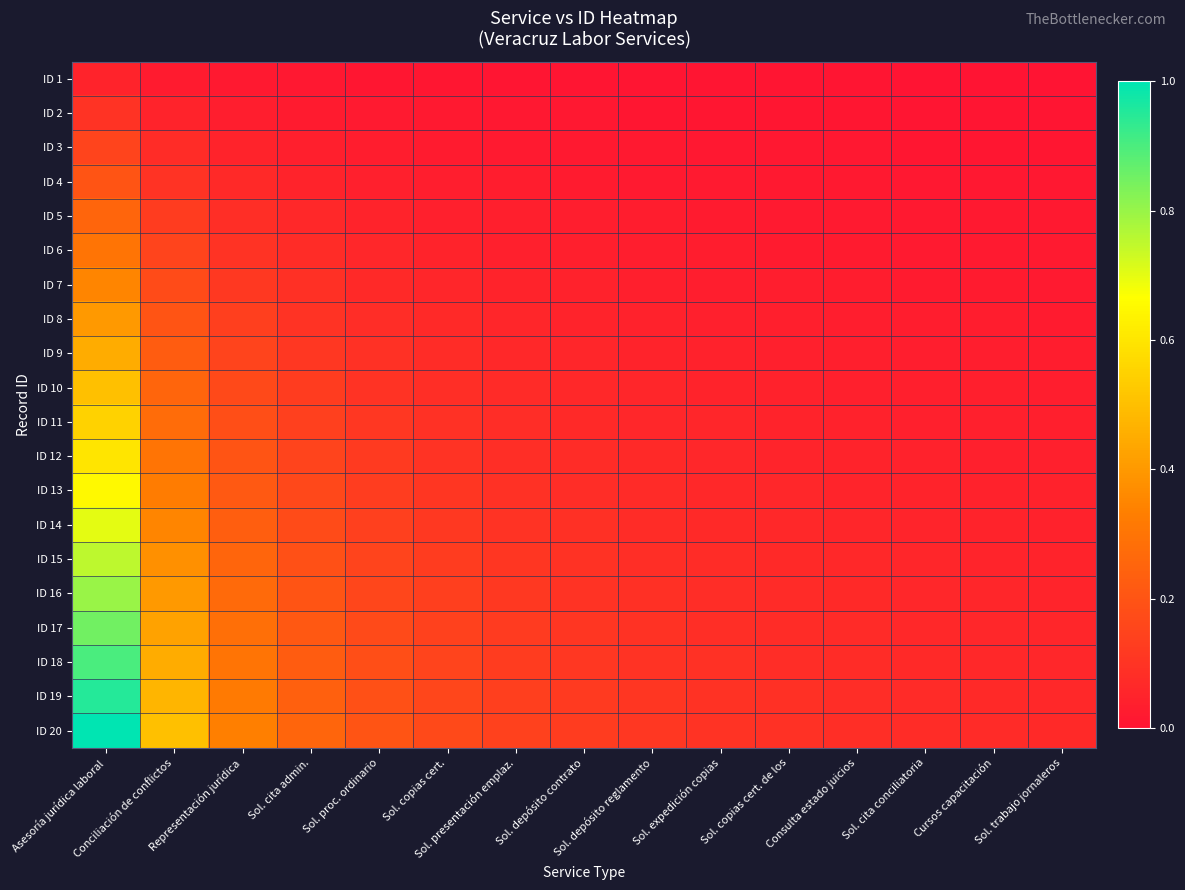

Reading right to left, what are all the values shown in this chart?

ID 1: Sol. trabajo jornaleros=0.0	Cursos capacitación=0.0	Sol. cita conciliatoria=0.0	Consulta estado juicios=0.0	Sol. copias cert. de los=0.0	Sol. expedición copias=0.0	Sol. depósito reglamento=0.0	Sol. depósito contrato=0.0	Sol. presentación emplaz.=0.0	Sol. copias cert.=0.0	Sol. proc. ordinario=0.0	Sol. cita admin.=0.0	Representación jurídica=0.0	Conciliación de conflictos=0.0	Asesoría jurídica laboral=0.1
ID 2: Sol. trabajo jornaleros=0.0	Cursos capacitación=0.0	Sol. cita conciliatoria=0.0	Consulta estado juicios=0.0	Sol. copias cert. de los=0.0	Sol. expedición copias=0.0	Sol. depósito reglamento=0.0	Sol. depósito contrato=0.0	Sol. presentación emplaz.=0.0	Sol. copias cert.=0.0	Sol. proc. ordinario=0.0	Sol. cita admin.=0.0	Representación jurídica=0.0	Conciliación de conflictos=0.1	Asesoría jurídica laboral=0.1
ID 3: Sol. trabajo jornaleros=0.0	Cursos capacitación=0.0	Sol. cita conciliatoria=0.0	Consulta estado juicios=0.0	Sol. copias cert. de los=0.0	Sol. expedición copias=0.0	Sol. depósito reglamento=0.0	Sol. depósito contrato=0.0	Sol. presentación emplaz.=0.0	Sol. copias cert.=0.0	Sol. proc. ordinario=0.0	Sol. cita admin.=0.0	Representación jurídica=0.1	Conciliación de conflictos=0.1	Asesoría jurídica laboral=0.1
ID 4: Sol. trabajo jornaleros=0.0	Cursos capacitación=0.0	Sol. cita conciliatoria=0.0	Consulta estado juicios=0.0	Sol. copias cert. de los=0.0	Sol. expedición copias=0.0	Sol. depósito reglamento=0.0	Sol. depósito contrato=0.0	Sol. presentación emplaz.=0.0	Sol. copias cert.=0.0	Sol. proc. ordinario=0.0	Sol. cita admin.=0.1	Representación jurídica=0.1	Conciliación de conflictos=0.1	Asesoría jurídica laboral=0.2
ID 5: Sol. trabajo jornaleros=0.0	Cursos capacitación=0.0	Sol. cita conciliatoria=0.0	Consulta estado juicios=0.0	Sol. copias cert. de los=0.0	Sol. expedición copias=0.0	Sol. depósito reglamento=0.0	Sol. depósito contrato=0.0	Sol. presentación emplaz.=0.0	Sol. copias cert.=0.0	Sol. proc. ordinario=0.1	Sol. cita admin.=0.1	Representación jurídica=0.1	Conciliación de conflictos=0.1	Asesoría jurídica laboral=0.2
ID 6: Sol. trabajo jornaleros=0.0	Cursos capacitación=0.0	Sol. cita conciliatoria=0.0	Consulta estado juicios=0.0	Sol. copias cert. de los=0.0	Sol. expedición copias=0.0	Sol. depósito reglamento=0.0	Sol. depósito contrato=0.0	Sol. presentación emplaz.=0.0	Sol. copias cert.=0.1	Sol. proc. ordinario=0.1	Sol. cita admin.=0.1	Representación jurídica=0.1	Conciliación de conflictos=0.1	Asesoría jurídica laboral=0.3
ID 7: Sol. trabajo jornaleros=0.0	Cursos capacitación=0.0	Sol. cita conciliatoria=0.0	Consulta estado juicios=0.0	Sol. copias cert. de los=0.0	Sol. expedición copias=0.0	Sol. depósito reglamento=0.0	Sol. depósito contrato=0.0	Sol. presentación emplaz.=0.1	Sol. copias cert.=0.1	Sol. proc. ordinario=0.1	Sol. cita admin.=0.1	Representación jurídica=0.1	Conciliación de conflictos=0.2	Asesoría jurídica laboral=0.3
ID 8: Sol. trabajo jornaleros=0.0	Cursos capacitación=0.0	Sol. cita conciliatoria=0.0	Consulta estado juicios=0.0	Sol. copias cert. de los=0.0	Sol. expedición copias=0.0	Sol. depósito reglamento=0.0	Sol. depósito contrato=0.1	Sol. presentación emplaz.=0.1	Sol. copias cert.=0.1	Sol. proc. ordinario=0.1	Sol. cita admin.=0.1	Representación jurídica=0.1	Conciliación de conflictos=0.2	Asesoría jurídica laboral=0.4
ID 9: Sol. trabajo jornaleros=0.0	Cursos capacitación=0.0	Sol. cita conciliatoria=0.0	Consulta estado juicios=0.0	Sol. copias cert. de los=0.0	Sol. expedición copias=0.0	Sol. depósito reglamento=0.1	Sol. depósito contrato=0.1	Sol. presentación emplaz.=0.1	Sol. copias cert.=0.1	Sol. proc. ordinario=0.1	Sol. cita admin.=0.1	Representación jurídica=0.1	Conciliación de conflictos=0.2	Asesoría jurídica laboral=0.5
ID 10: Sol. trabajo jornaleros=0.0	Cursos capacitación=0.0	Sol. cita conciliatoria=0.0	Consulta estado juicios=0.0	Sol. copias cert. de los=0.0	Sol. expedición copias=0.1	Sol. depósito reglamento=0.1	Sol. depósito contrato=0.1	Sol. presentación emplaz.=0.1	Sol. copias cert.=0.1	Sol. proc. ordinario=0.1	Sol. cita admin.=0.1	Representación jurídica=0.2	Conciliación de conflictos=0.2	Asesoría jurídica laboral=0.5
ID 11: Sol. trabajo jornaleros=0.0	Cursos capacitación=0.0	Sol. cita conciliatoria=0.0	Consulta estado juicios=0.0	Sol. copias cert. de los=0.1	Sol. expedición copias=0.1	Sol. depósito reglamento=0.1	Sol. depósito contrato=0.1	Sol. presentación emplaz.=0.1	Sol. copias cert.=0.1	Sol. proc. ordinario=0.1	Sol. cita admin.=0.1	Representación jurídica=0.2	Conciliación de conflictos=0.3	Asesoría jurídica laboral=0.6
ID 12: Sol. trabajo jornaleros=0.0	Cursos capacitación=0.0	Sol. cita conciliatoria=0.0	Consulta estado juicios=0.1	Sol. copias cert. de los=0.1	Sol. expedición copias=0.1	Sol. depósito reglamento=0.1	Sol. depósito contrato=0.1	Sol. presentación emplaz.=0.1	Sol. copias cert.=0.1	Sol. proc. ordinario=0.1	Sol. cita admin.=0.1	Representación jurídica=0.2	Conciliación de conflictos=0.3	Asesoría jurídica laboral=0.6
ID 13: Sol. trabajo jornaleros=0.0	Cursos capacitación=0.0	Sol. cita conciliatoria=0.1	Consulta estado juicios=0.1	Sol. copias cert. de los=0.1	Sol. expedición copias=0.1	Sol. depósito reglamento=0.1	Sol. depósito contrato=0.1	Sol. presentación emplaz.=0.1	Sol. copias cert.=0.1	Sol. proc. ordinario=0.1	Sol. cita admin.=0.2	Representación jurídica=0.2	Conciliación de conflictos=0.3	Asesoría jurídica laboral=0.7
ID 14: Sol. trabajo jornaleros=0.0	Cursos capacitación=0.1	Sol. cita conciliatoria=0.1	Consulta estado juicios=0.1	Sol. copias cert. de los=0.1	Sol. expedición copias=0.1	Sol. depósito reglamento=0.1	Sol. depósito contrato=0.1	Sol. presentación emplaz.=0.1	Sol. copias cert.=0.1	Sol. proc. ordinario=0.1	Sol. cita admin.=0.2	Representación jurídica=0.2	Conciliación de conflictos=0.3	Asesoría jurídica laboral=0.7
ID 15: Sol. trabajo jornaleros=0.1	Cursos capacitación=0.1	Sol. cita conciliatoria=0.1	Consulta estado juicios=0.1	Sol. copias cert. de los=0.1	Sol. expedición copias=0.1	Sol. depósito reglamento=0.1	Sol. depósito contrato=0.1	Sol. presentación emplaz.=0.1	Sol. copias cert.=0.1	Sol. proc. ordinario=0.1	Sol. cita admin.=0.2	Representación jurídica=0.2	Conciliación de conflictos=0.4	Asesoría jurídica laboral=0.8
ID 16: Sol. trabajo jornaleros=0.1	Cursos capacitación=0.1	Sol. cita conciliatoria=0.1	Consulta estado juicios=0.1	Sol. copias cert. de los=0.1	Sol. expedición copias=0.1	Sol. depósito reglamento=0.1	Sol. depósito contrato=0.1	Sol. presentación emplaz.=0.1	Sol. copias cert.=0.1	Sol. proc. ordinario=0.2	Sol. cita admin.=0.2	Representación jurídica=0.3	Conciliación de conflictos=0.4	Asesoría jurídica laboral=0.8
ID 17: Sol. trabajo jornaleros=0.1	Cursos capacitación=0.1	Sol. cita conciliatoria=0.1	Consulta estado juicios=0.1	Sol. copias cert. de los=0.1	Sol. expedición copias=0.1	Sol. depósito reglamento=0.1	Sol. depósito contrato=0.1	Sol. presentación emplaz.=0.1	Sol. copias cert.=0.1	Sol. proc. ordinario=0.2	Sol. cita admin.=0.2	Representación jurídica=0.3	Conciliación de conflictos=0.4	Asesoría jurídica laboral=0.8
ID 18: Sol. trabajo jornaleros=0.1	Cursos capacitación=0.1	Sol. cita conciliatoria=0.1	Consulta estado juicios=0.1	Sol. copias cert. de los=0.1	Sol. expedición copias=0.1	Sol. depósito reglamento=0.1	Sol. depósito contrato=0.1	Sol. presentación emplaz.=0.1	Sol. copias cert.=0.1	Sol. proc. ordinario=0.2	Sol. cita admin.=0.2	Representación jurídica=0.3	Conciliación de conflictos=0.5	Asesoría jurídica laboral=0.9
ID 19: Sol. trabajo jornaleros=0.1	Cursos capacitación=0.1	Sol. cita conciliatoria=0.1	Consulta estado juicios=0.1	Sol. copias cert. de los=0.1	Sol. expedición copias=0.1	Sol. depósito reglamento=0.1	Sol. depósito contrato=0.1	Sol. presentación emplaz.=0.1	Sol. copias cert.=0.2	Sol. proc. ordinario=0.2	Sol. cita admin.=0.2	Representación jurídica=0.3	Conciliación de conflictos=0.5	Asesoría jurídica laboral=0.9
ID 20: Sol. trabajo jornaleros=0.1	Cursos capacitación=0.1	Sol. cita conciliatoria=0.1	Consulta estado juicios=0.1	Sol. copias cert. de los=0.1	Sol. expedición copias=0.1	Sol. depósito reglamento=0.1	Sol. depósito contrato=0.1	Sol. presentación emplaz.=0.1	Sol. copias cert.=0.2	Sol. proc. ordinario=0.2	Sol. cita admin.=0.2	Representación jurídica=0.3	Conciliación de conflictos=0.5	Asesoría jurídica laboral=1.0